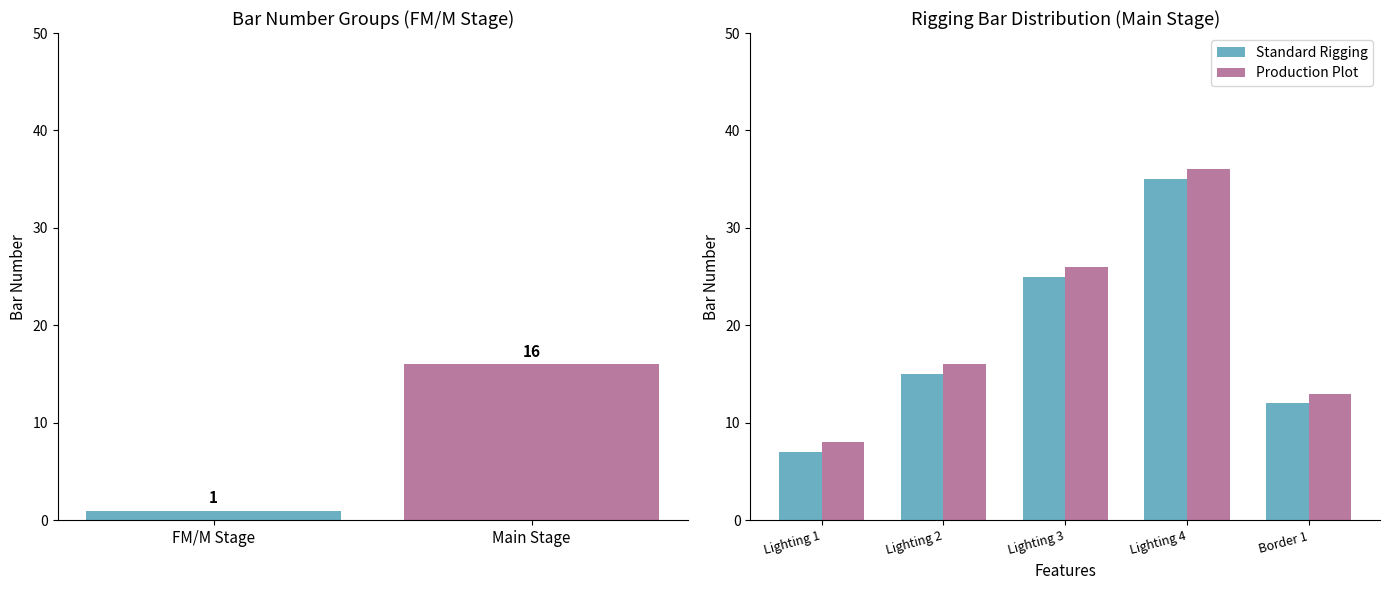

Does the chart contain any negative values?

No